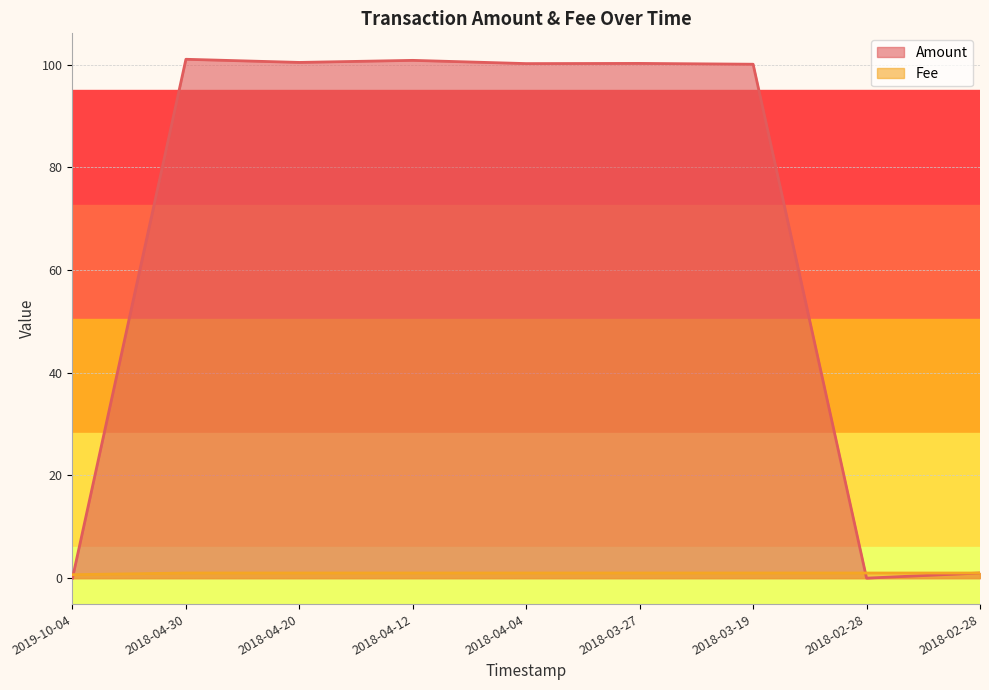

How many data points does each series have?

9